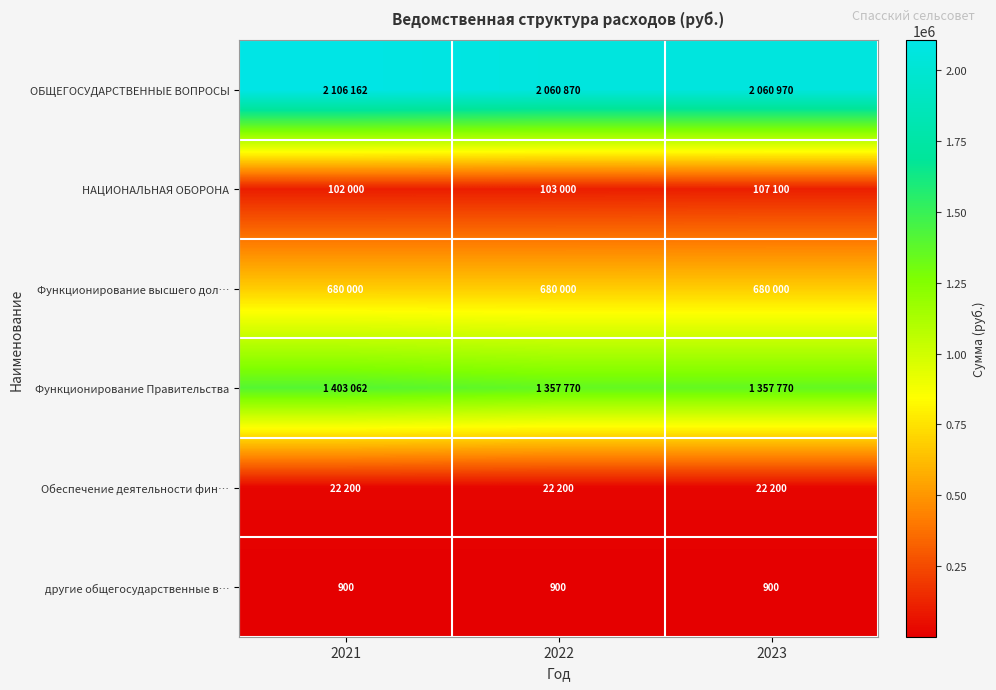

Which has a higher value, 2023 or 2022?

2023